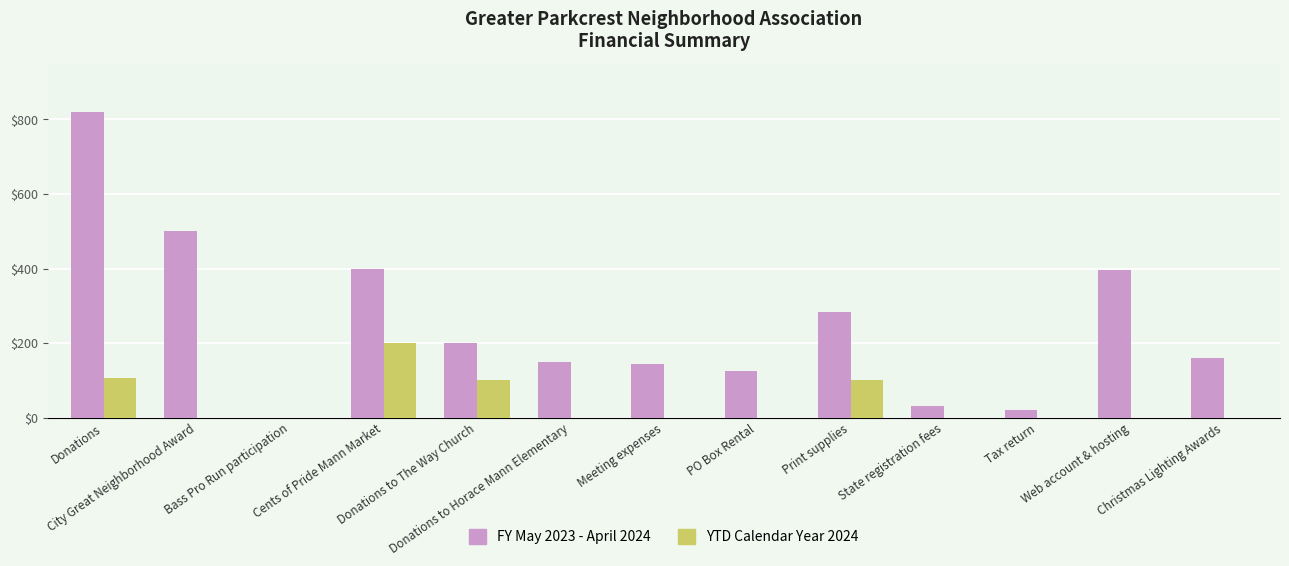

Is it true that FY May 2023 - April 2024 equals 121.8 at Print supplies?

False